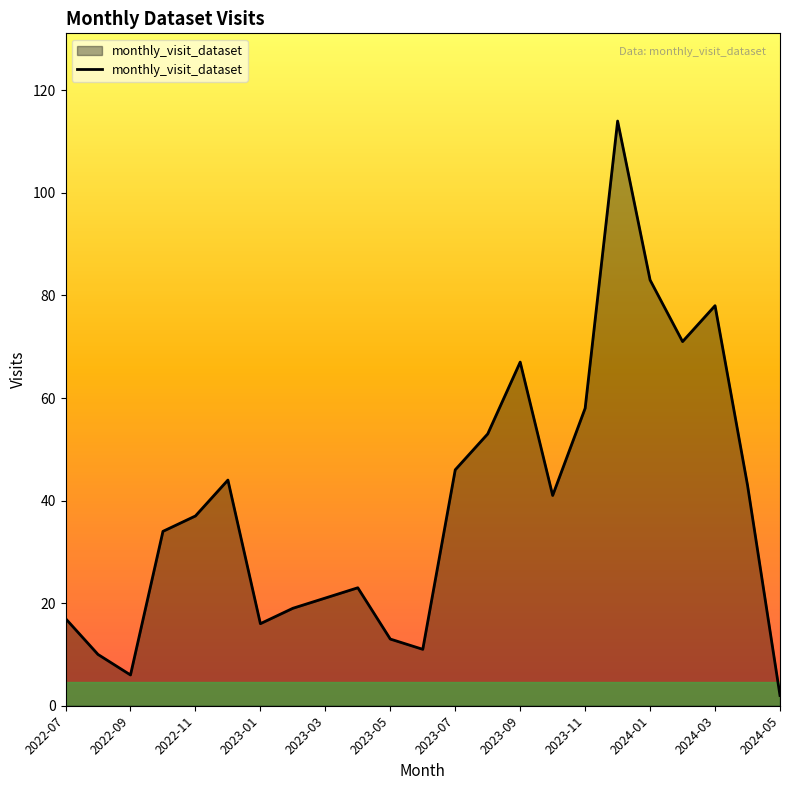

What is the smallest value displayed?

2